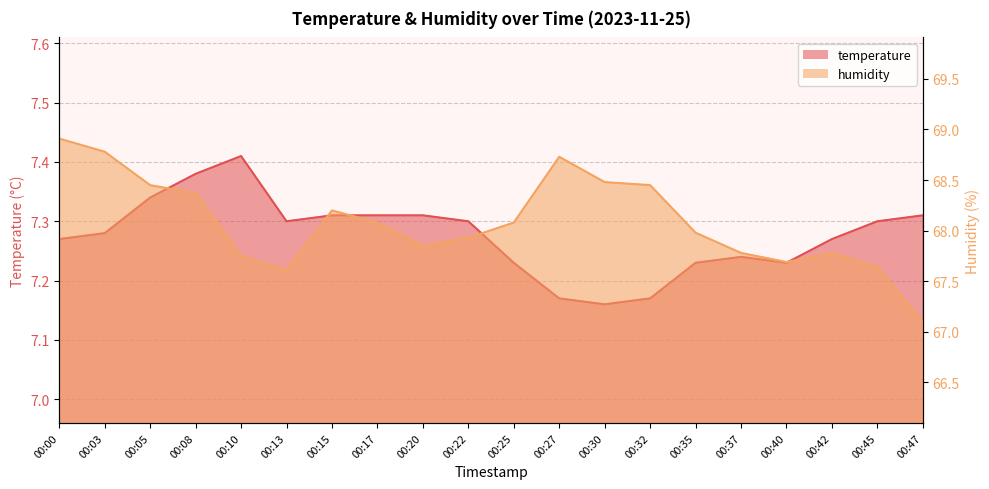

What is the difference between the highest and lowest values at 00:13?

60.3